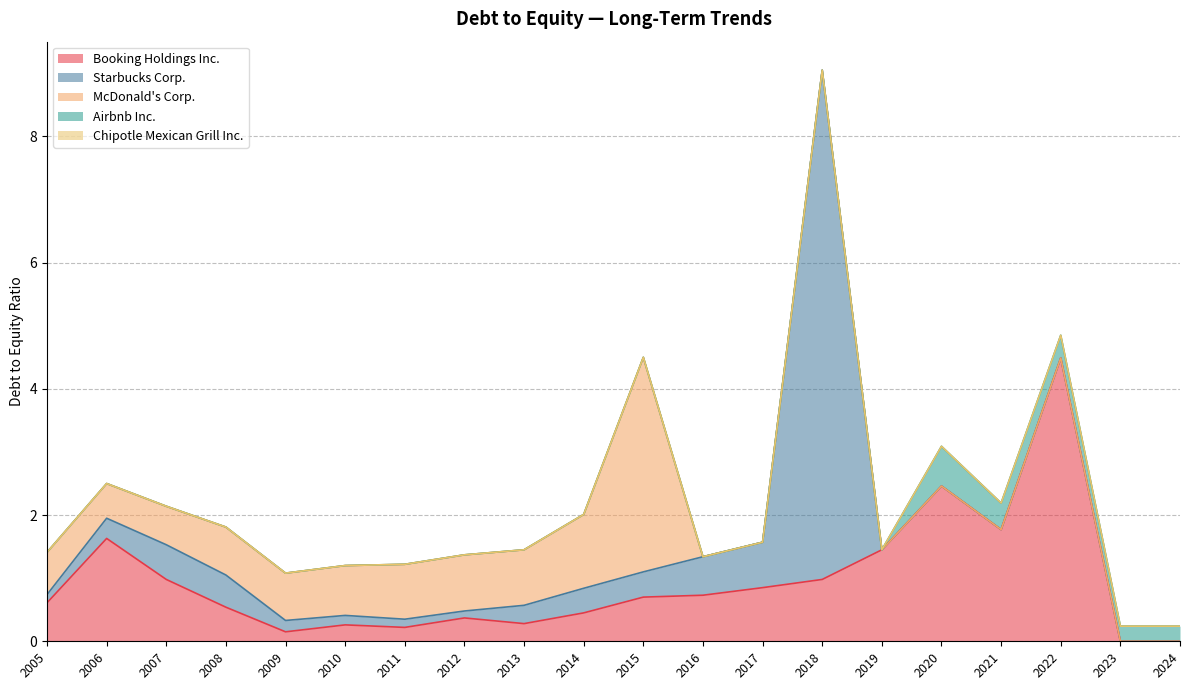

True or false: Booking Holdings Inc. and Airbnb Inc. cross at least once.

True